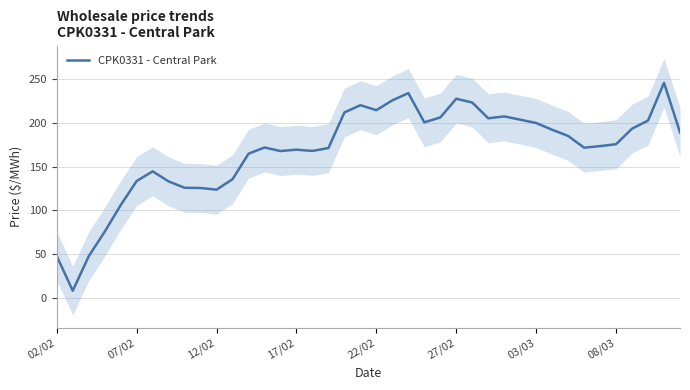

The value at 02/02 is 47.8. True or false?

True